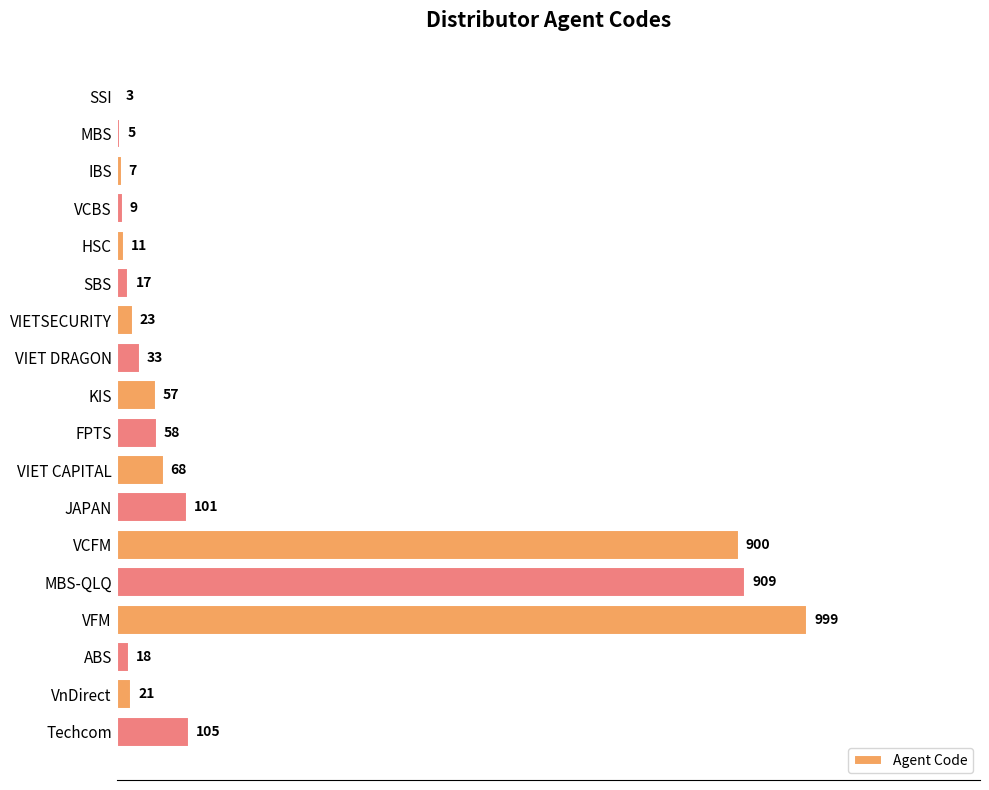

At which category does the chart reach its peak across all series?

VFM